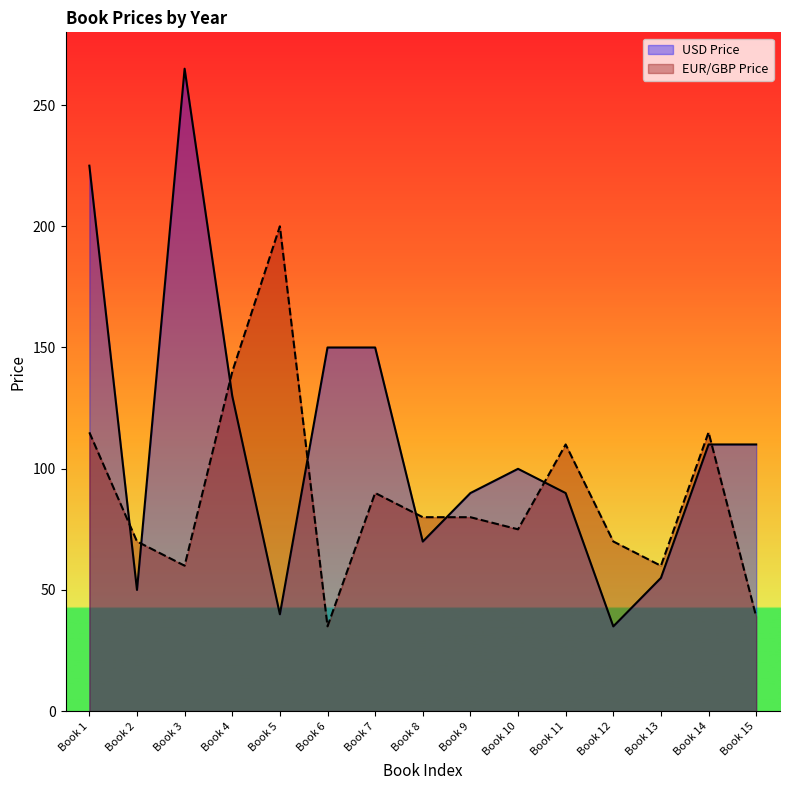

Is it true that EUR/GBP Price equals 70.0 at Book 2?

True